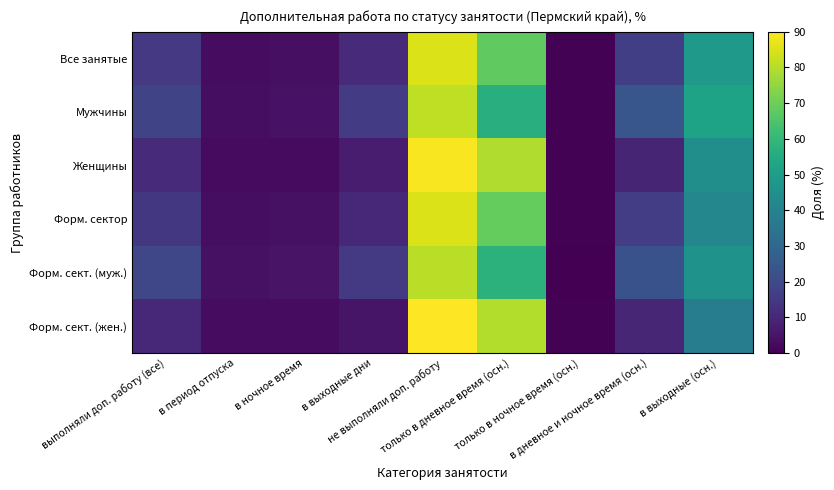

Reading left to right, extract all data points from this chart.

Все занятые: выполняли доп. работу (все)=14.8	в период отпуска=3.1	в ночное время=3.5	в выходные дни=11.1	не выполняли доп. работу=85.2	только в дневное время (осн.)=68.0	только в ночное время (осн.)=0.4	в дневное и ночное время (осн.)=16.7	в выходные (осн.)=48.3
Мужчины: выполняли доп. работу (все)=18.6	в период отпуска=3.4	в ночное время=4.5	в выходные дни=15.5	не выполняли доп. работу=81.4	только в дневное время (осн.)=56.9	только в ночное время (осн.)=0.4	в дневное и ночное время (осн.)=24.1	в выходные (осн.)=52.0
Женщины: выполняли доп. работу (все)=10.9	в период отпуска=2.8	в ночное время=2.6	в выходные дни=6.8	не выполняли доп. работу=89.1	только в дневное время (осн.)=79.3	только в ночное время (осн.)=0.5	в дневное и ночное время (осн.)=9.2	в выходные (осн.)=44.6
Форм. сектор: выполняли доп. работу (все)=14.6	в период отпуска=3.4	в ночное время=4.0	в выходные дни=10.1	не выполняли доп. работу=85.4	только в дневное время (осн.)=68.7	только в ночное время (осн.)=0.5	в дневное и ночное время (осн.)=16.3	в выходные (осн.)=41.8
Форм. сект. (муж.): выполняли доп. работу (все)=19.2	в период отпуска=4.0	в ночное время=4.9	в выходные дни=15.3	не выполняли доп. работу=80.8	только в дневное время (осн.)=57.9	только в ночное время (осн.)=0.3	в дневное и ночное время (осн.)=22.6	в выходные (осн.)=46.0
Форм. сект. (жен.): выполняли доп. работу (все)=10.1	в период отпуска=2.9	в ночное время=3.1	в выходные дни=5.0	не выполняли доп. работу=89.9	только в дневное время (осн.)=79.6	только в ночное время (осн.)=0.6	в дневное и ночное время (осн.)=9.7	в выходные (осн.)=37.8